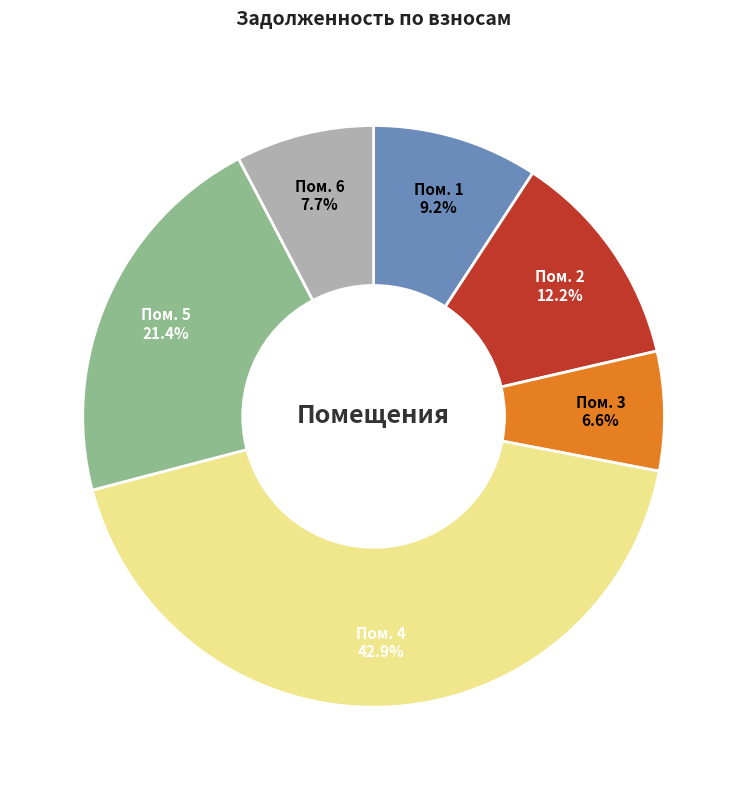

What is the ratio of the value at Пом. 2 to the value at Пом. 5?

0.6